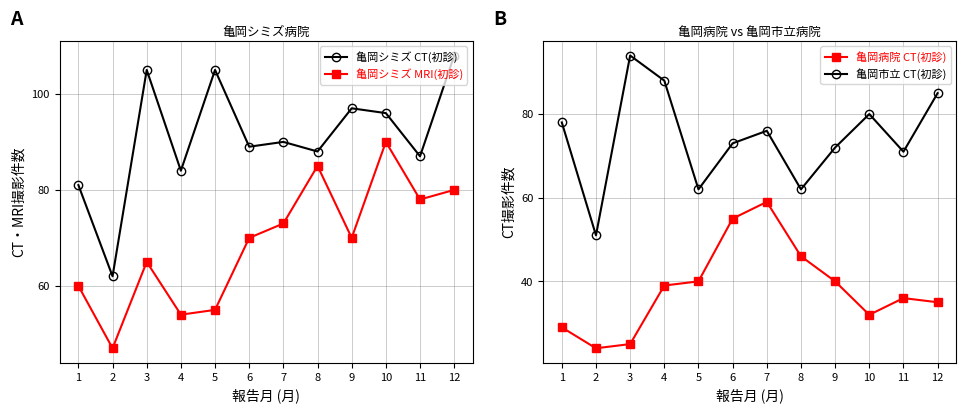

In 亀岡市立病院 CT撮影(初診), how many points are higher than both neighbors (excluding endpoints)?

3